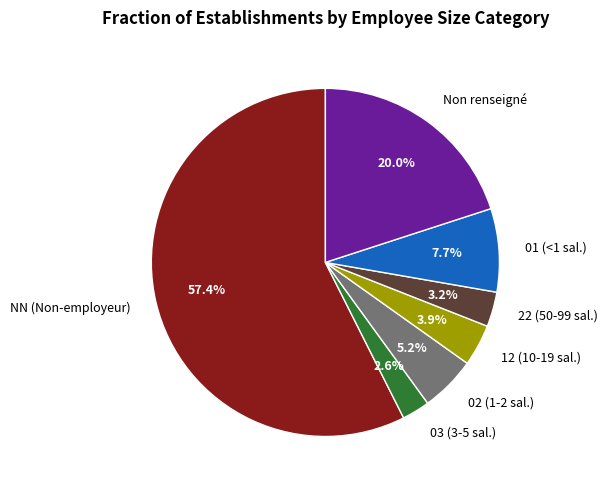

Does 22 (50-99 sal.) represent more than half of the total?

No